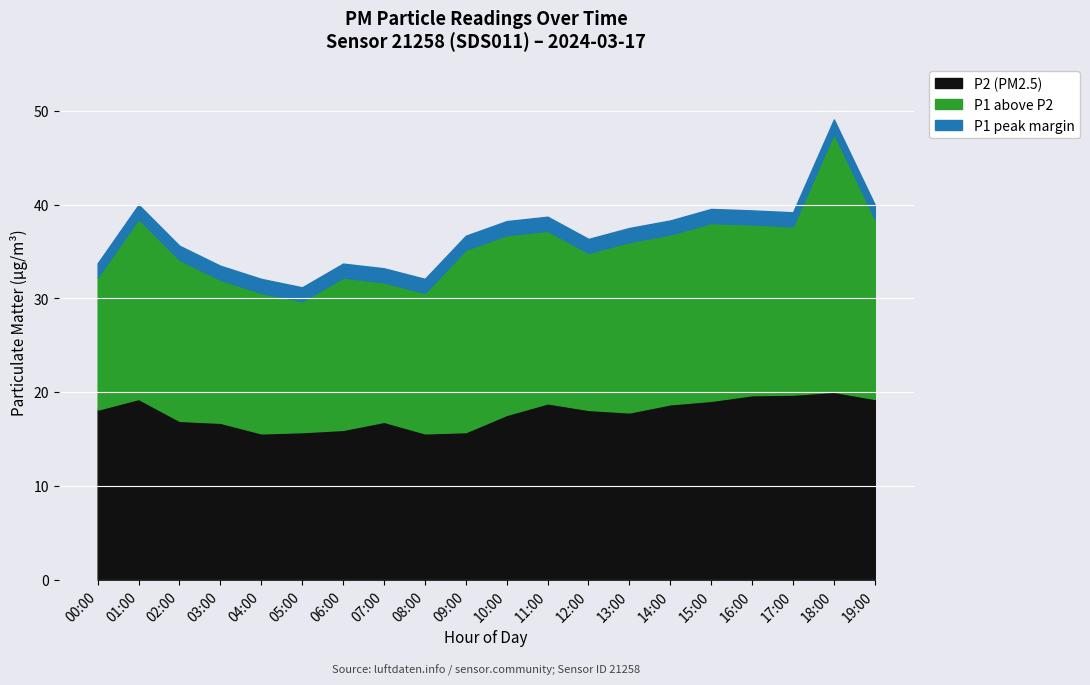

Count the number of categories in the chart.

20